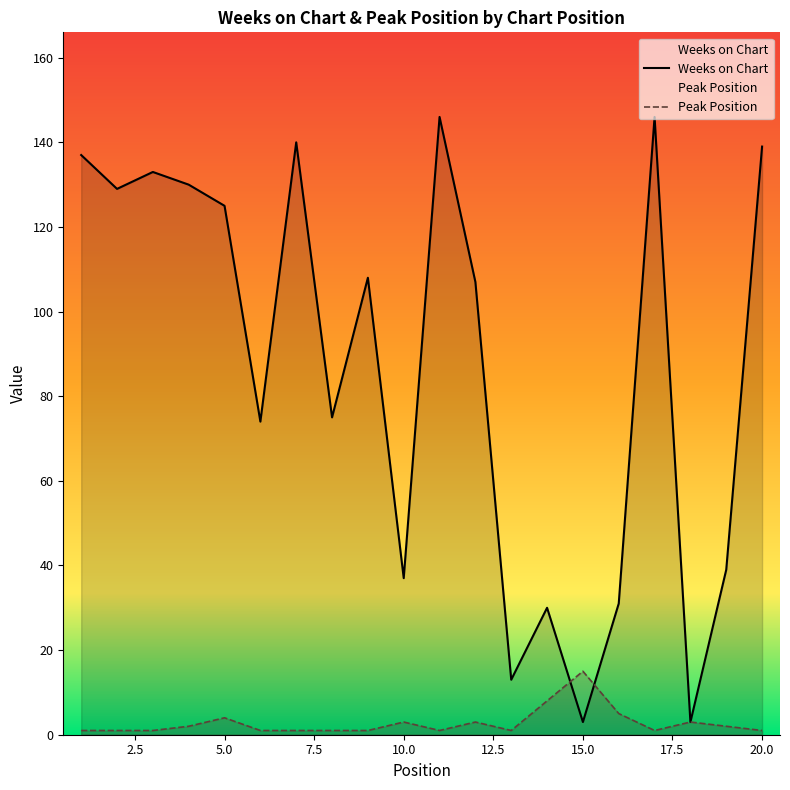

At how many categories does at least one series exceed 15?

17